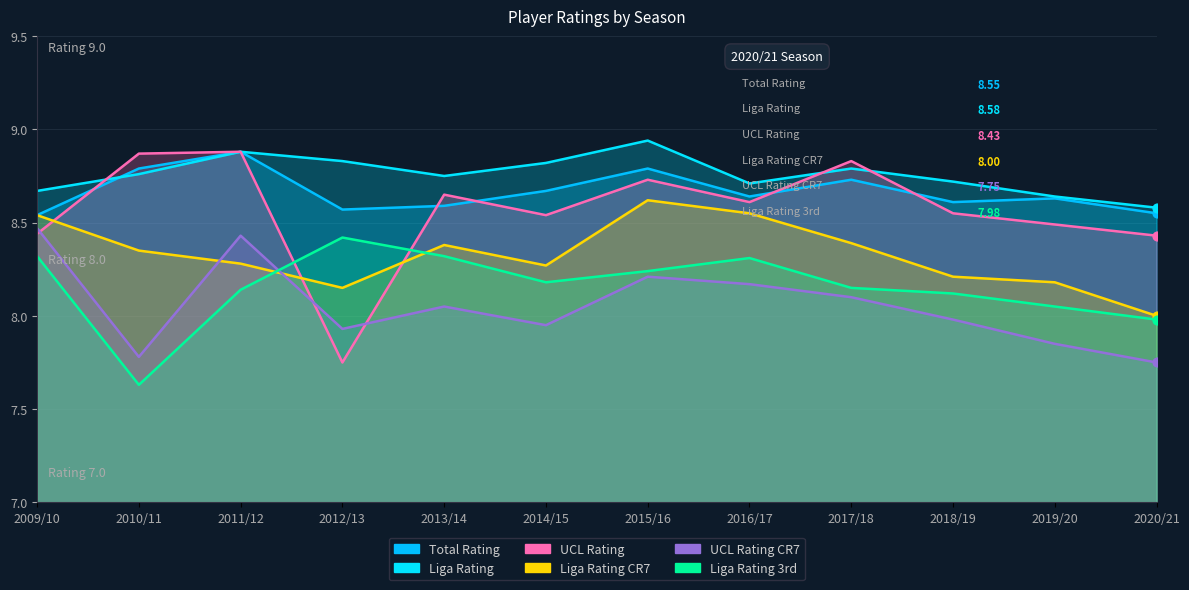

At which category is the sum across all series the highest?

2015/16